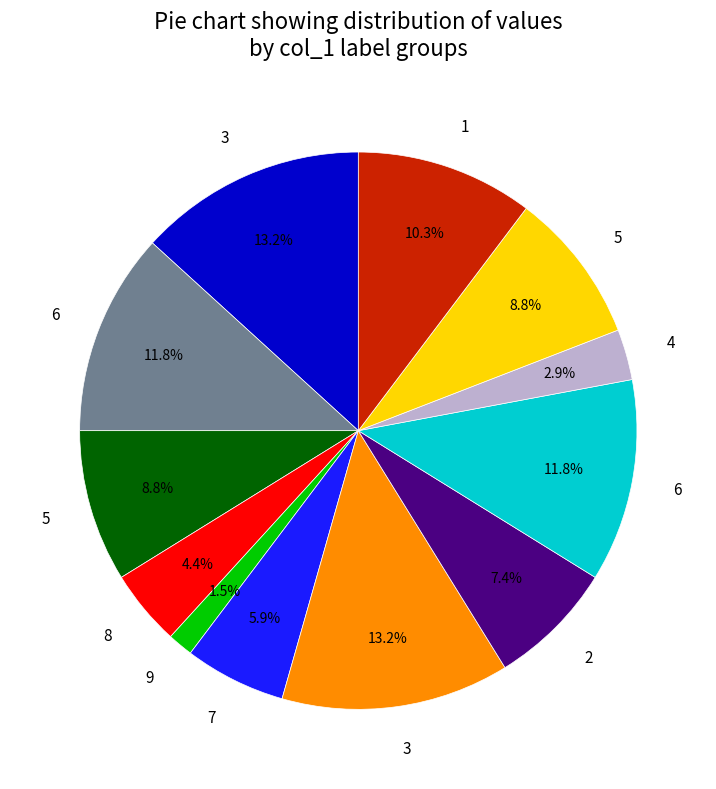

Is there any slice that represents more than half of the pie?

No